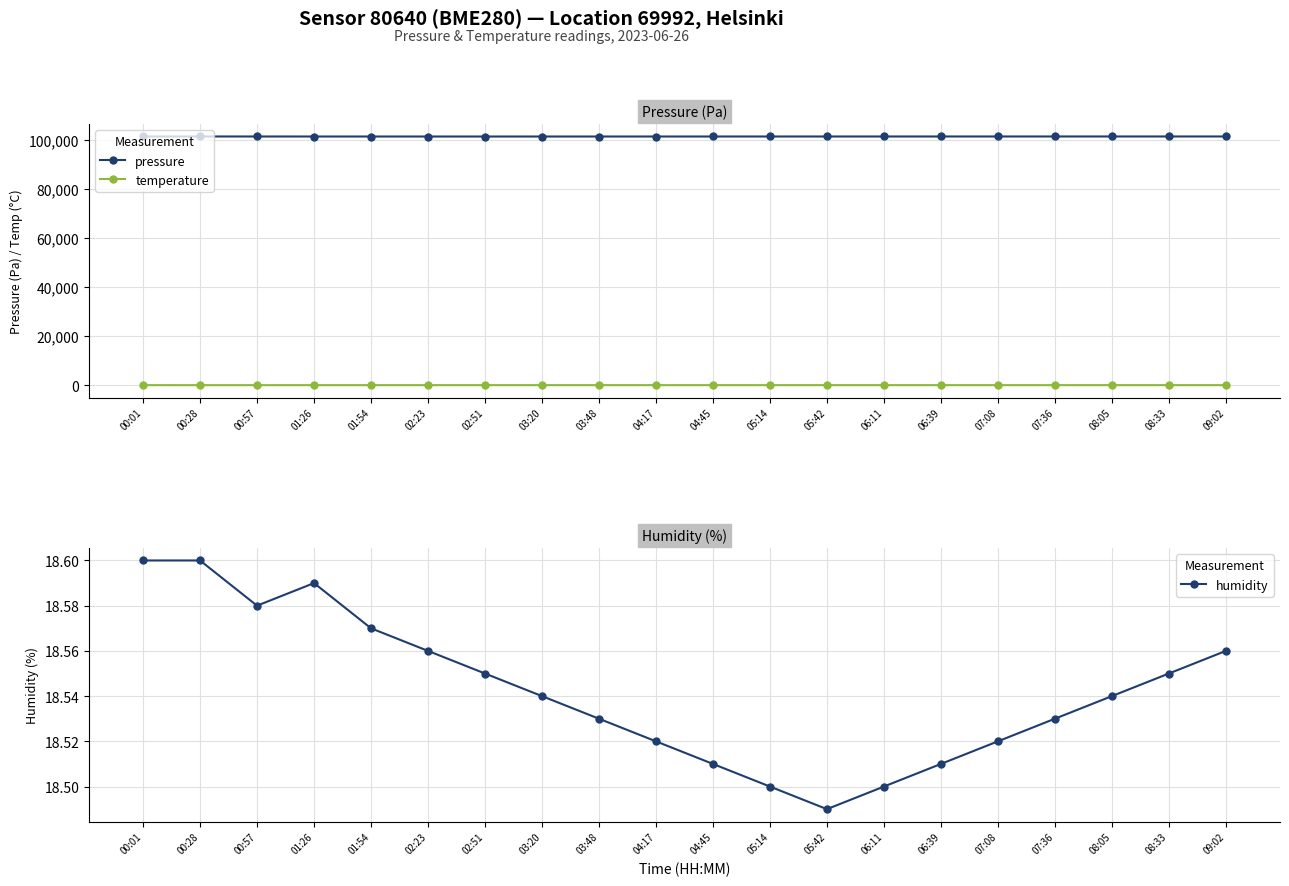

How many series are shown in this chart?

3